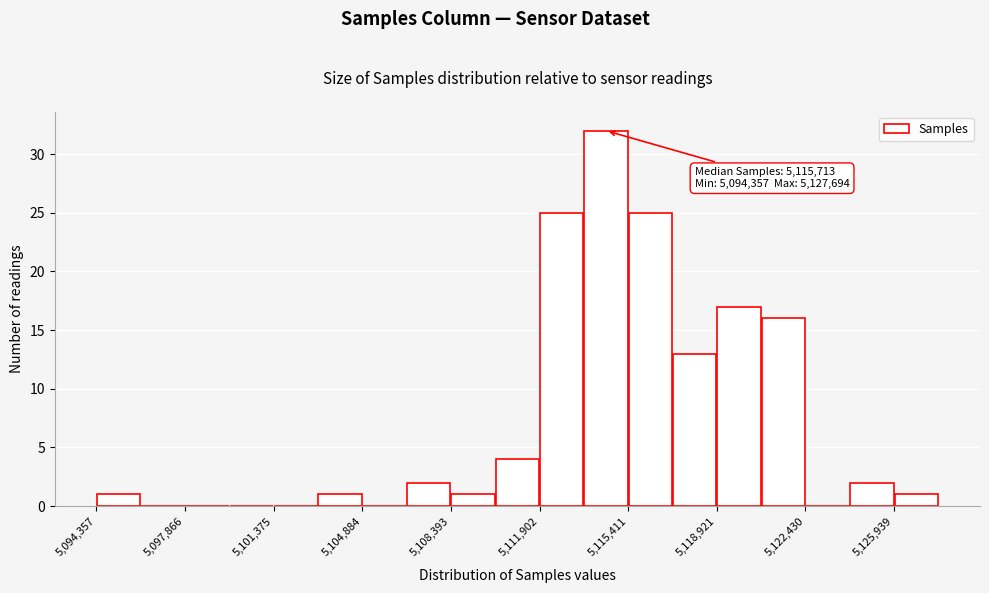

Around what value on the x-axis is the tallest bar? Give the approximate position of its centre, as read against the axis.

5114500